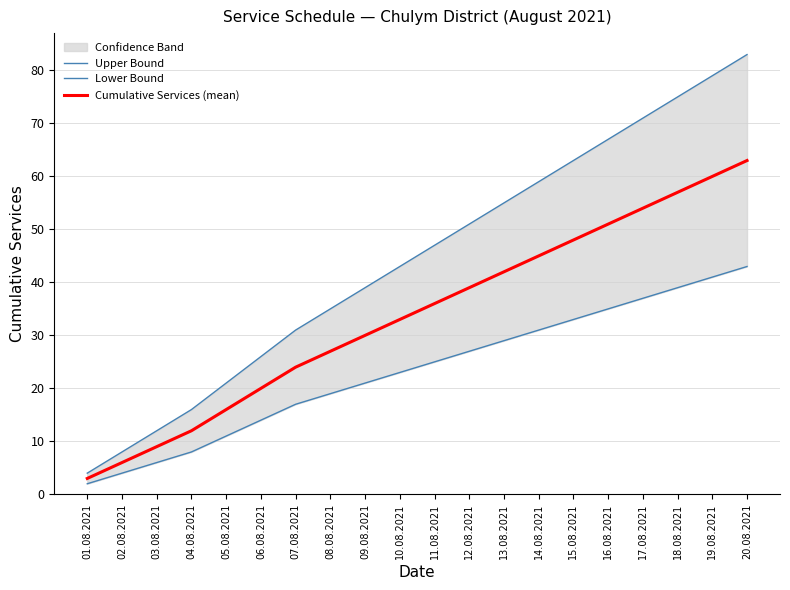

Where is Upper Bound nearest to the value 43?

10.08.2021